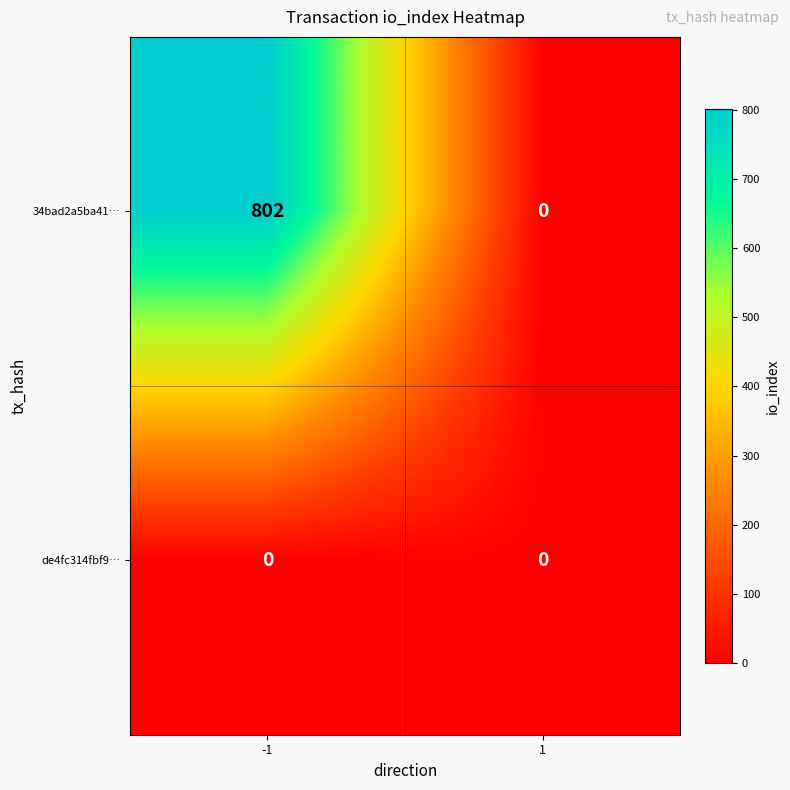

How many categories are shown in the chart?

2